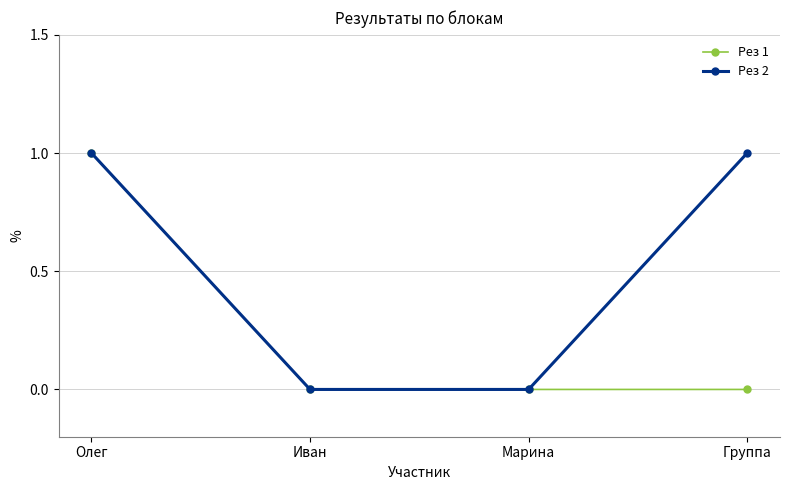

How many series are shown in this chart?

2